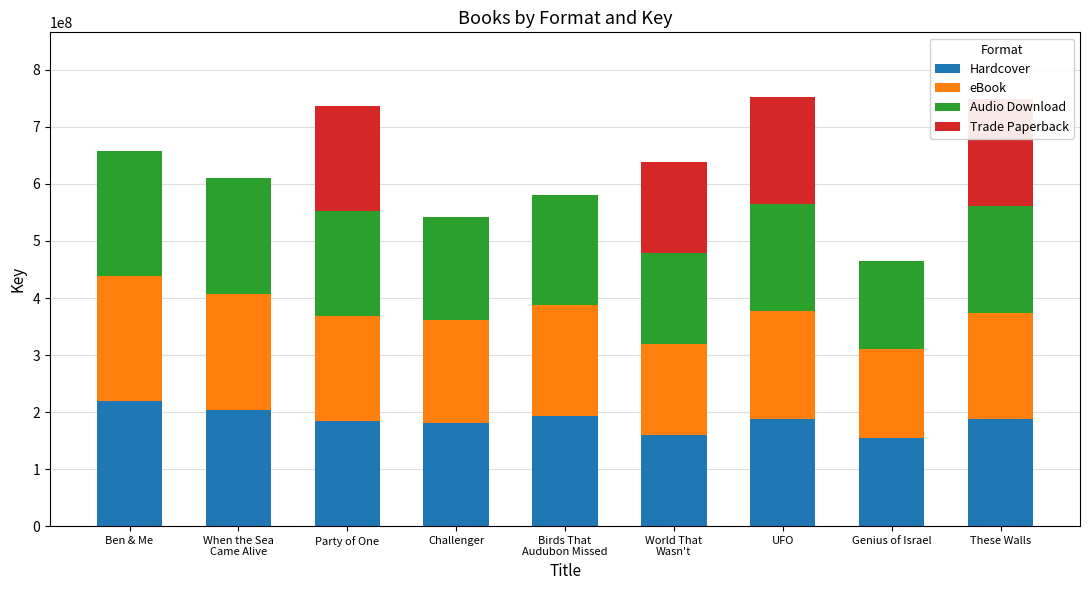

What is the sum of all Hardcover values?

1670750131